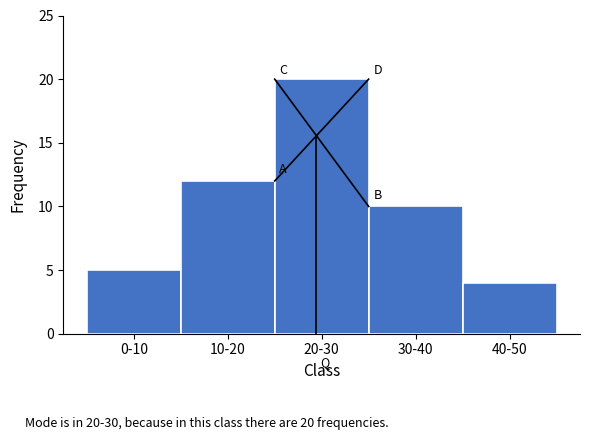

Reading left to right, extract all data points from this chart.

0-10=5	10-20=12	20-30=20	30-40=10	40-50=4